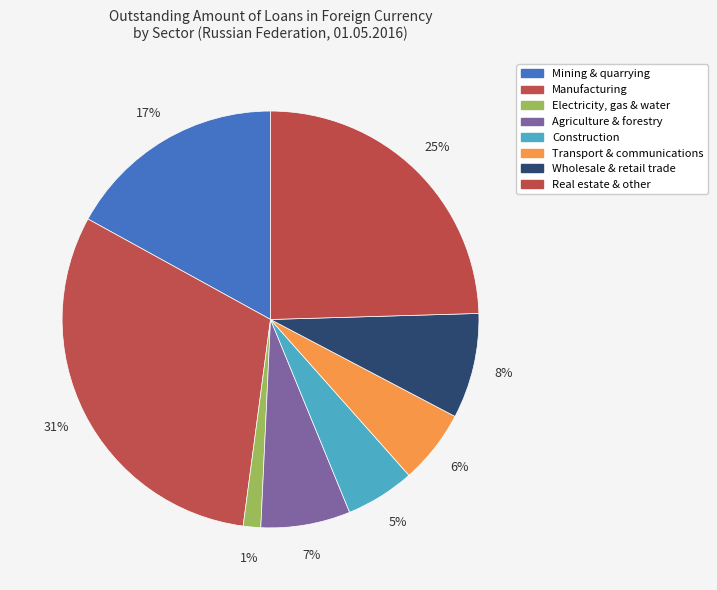

To the nearest percent, what is the difference between the Agriculture & forestry and Transport & communications slice percentages?

1%